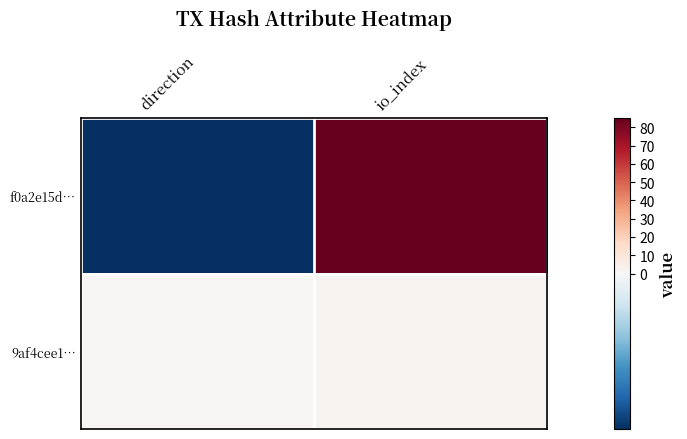

List the series in order of their peak value, lowest first.

9af4cee1…, f0a2e15d…